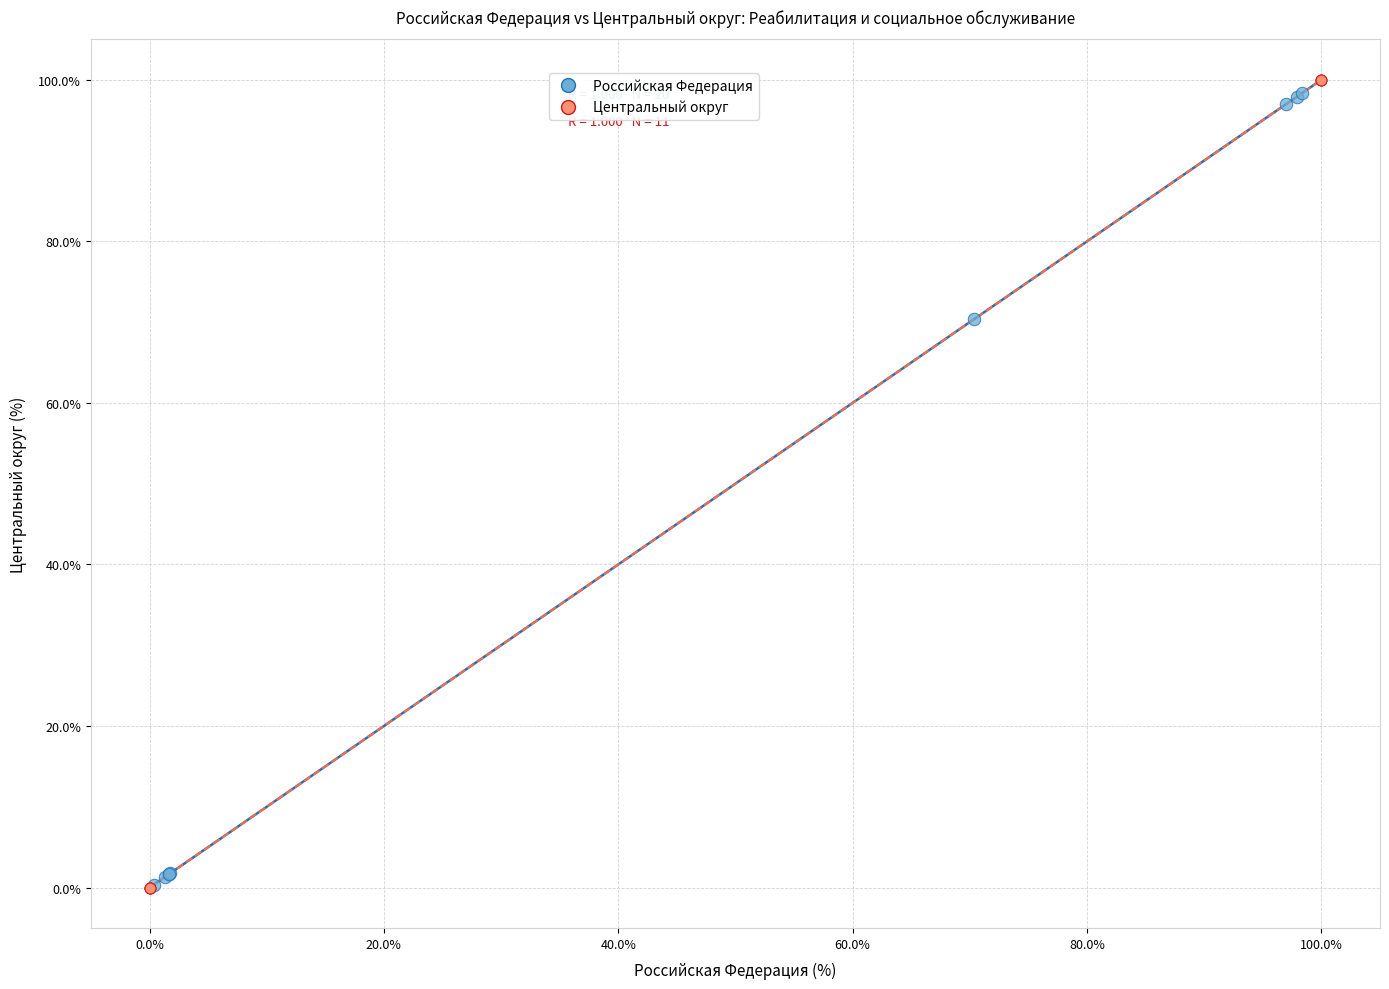

Which series has the widest spread of Y values?

Центральный округ